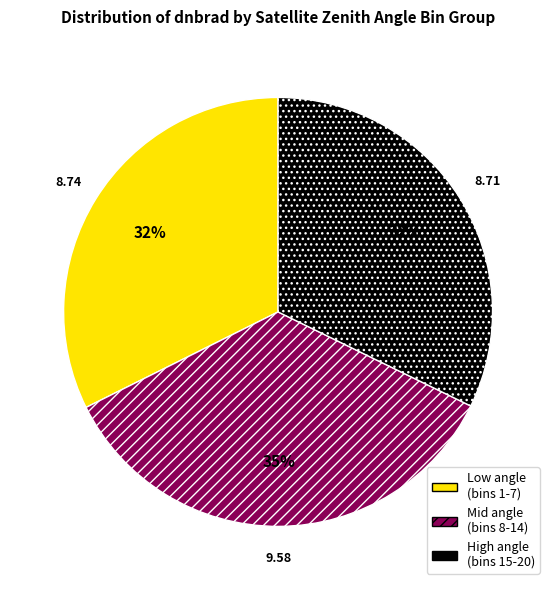

Between Mid angle (bins 8-14) and Low angle (bins 1-7), which is larger?

Mid angle (bins 8-14)